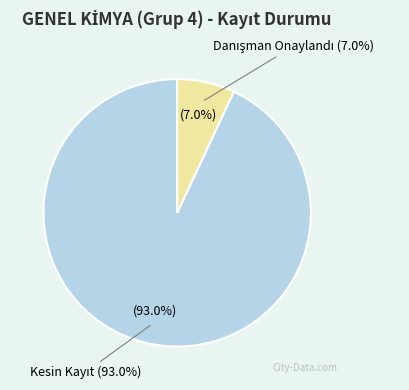

To the nearest percent, what is the difference between the largest and smallest slice percentages?

86%